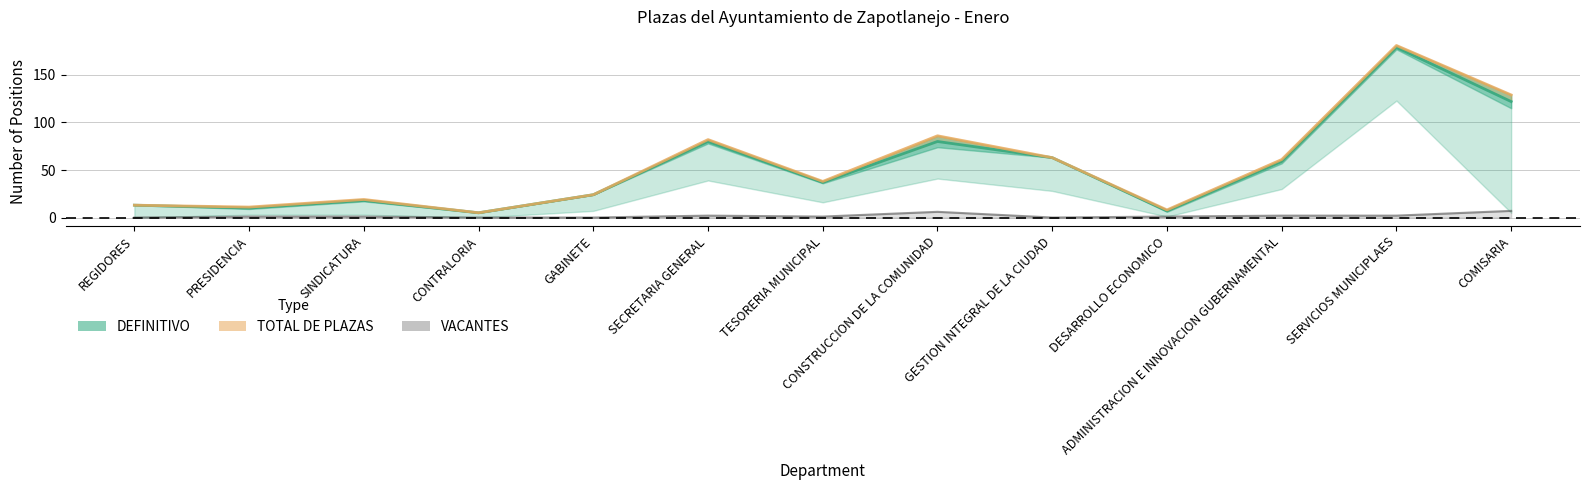

Reading left to right, what are all the values shown in this chart?

REGIDORES=13	PRESIDENCIA=10	SINDICATURA=18	CONTRALORIA=5	GABINETE=24	SECRETARIA GENERAL=80	TESORERIA MUNICIPAL=37	CONSTRUCCION DE LA COMUNIDAD=80	GESTION INTEGRAL DE LA CIUDAD=63	DESARROLLO ECONOMICO=7	ADMINISTRACION E INNOVACION GUBERNAMENTAL=59	SERVICIOS MUNICIPLAES=179	COMISARIA=122